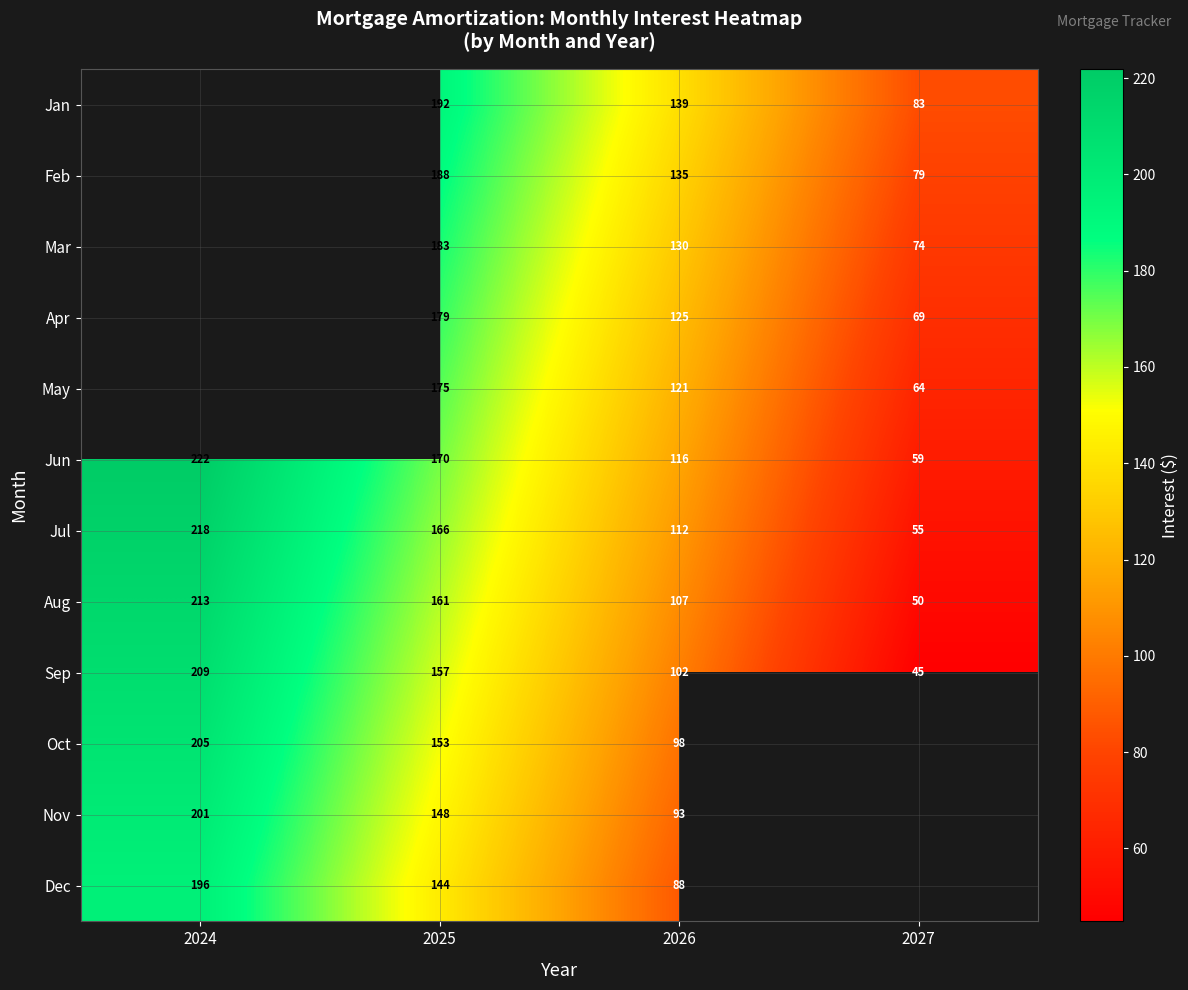

Between 2027 and 2024, which is larger?

2024